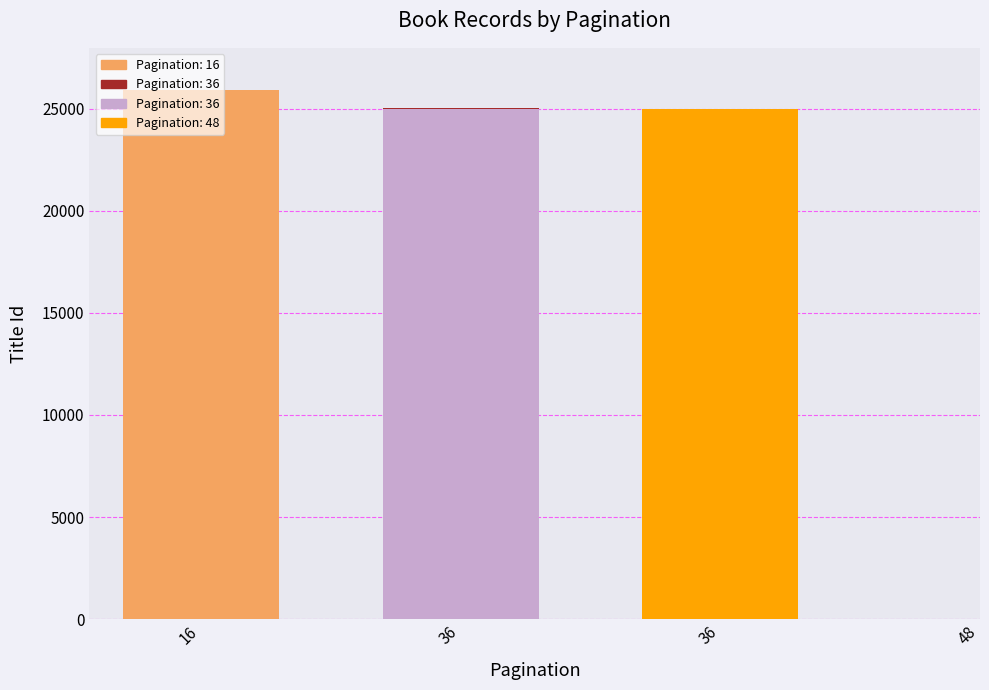

Rank the categories by value from highest to lowest.

16, 36, 36, 48